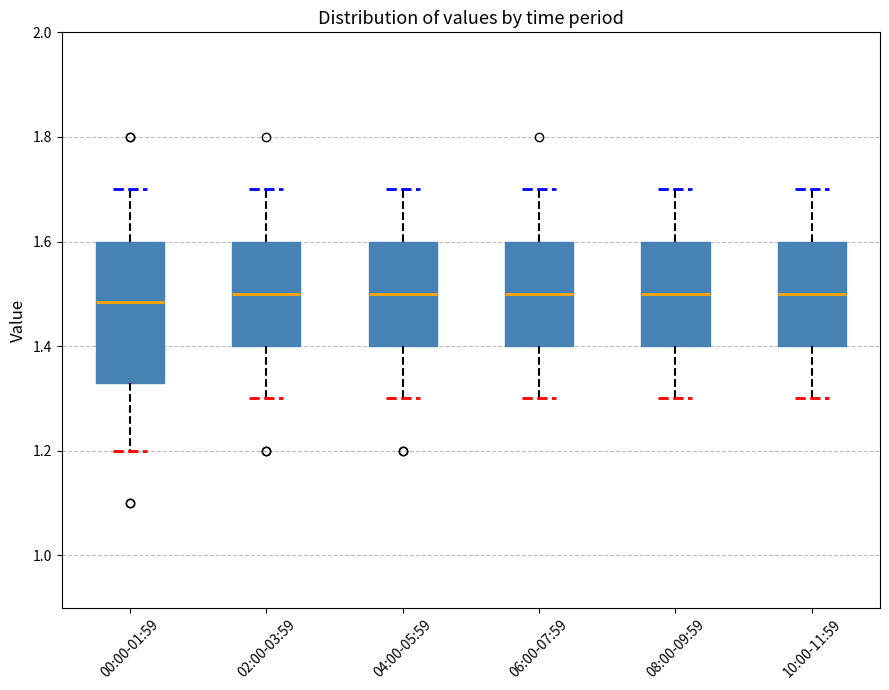

Reading left to right, read every box against the y-axis: the position of its median line, the range the box covers, and the ends of its whiskers. The values are not printed on the chart, so give them approximately, as read against the axis.

00:00-01:59: median 1.48, box 1.34 to 1.60, whiskers 1.20 to 1.70
02:00-03:59: median 1.50, box 1.40 to 1.60, whiskers 1.30 to 1.70
04:00-05:59: median 1.50, box 1.40 to 1.60, whiskers 1.30 to 1.70
06:00-07:59: median 1.50, box 1.40 to 1.60, whiskers 1.30 to 1.70
08:00-09:59: median 1.50, box 1.40 to 1.60, whiskers 1.30 to 1.70
10:00-11:59: median 1.50, box 1.40 to 1.60, whiskers 1.30 to 1.70